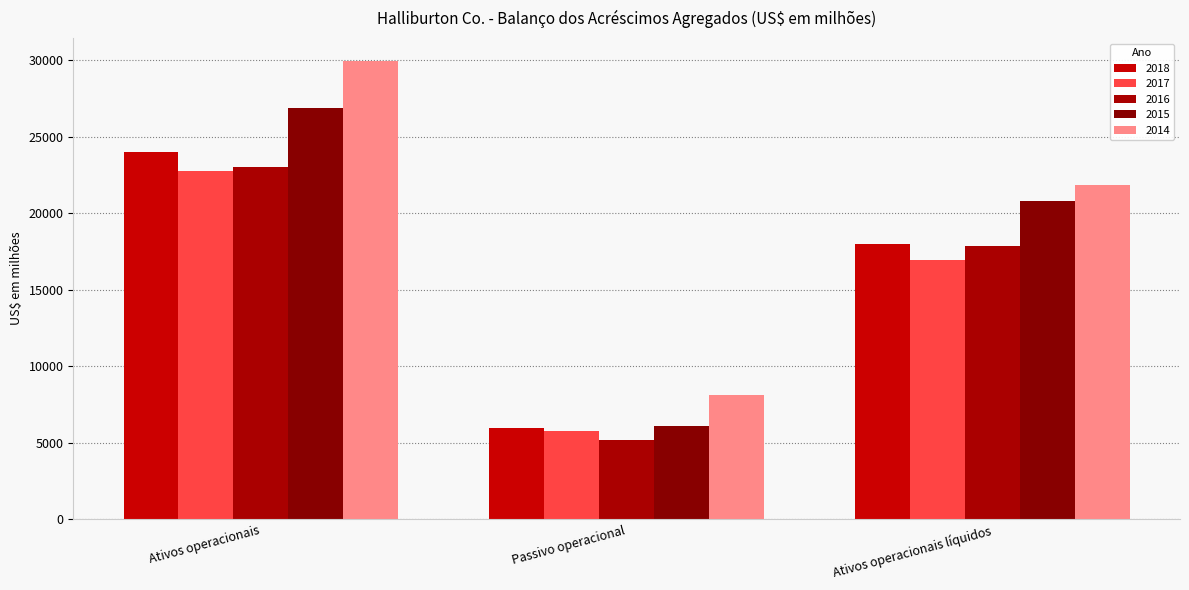

True or false: 2018 has a value of 5981 at Passivo operacional.

True